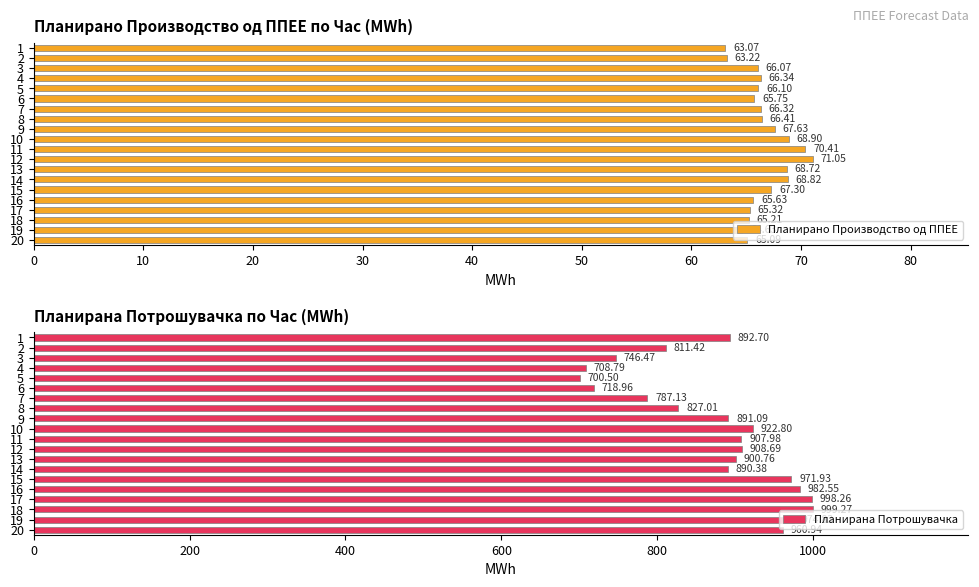

Rank the series by their maximum value, from highest to lowest.

Планирана Потрошувачка, Планирано Производство од ППЕЕ